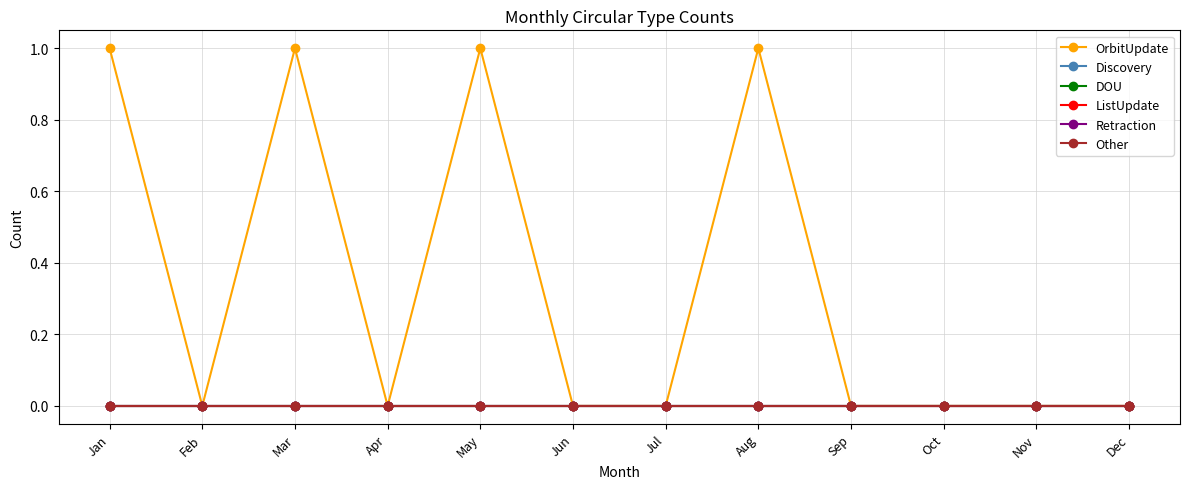

Which has a higher value, Oct or May?

May